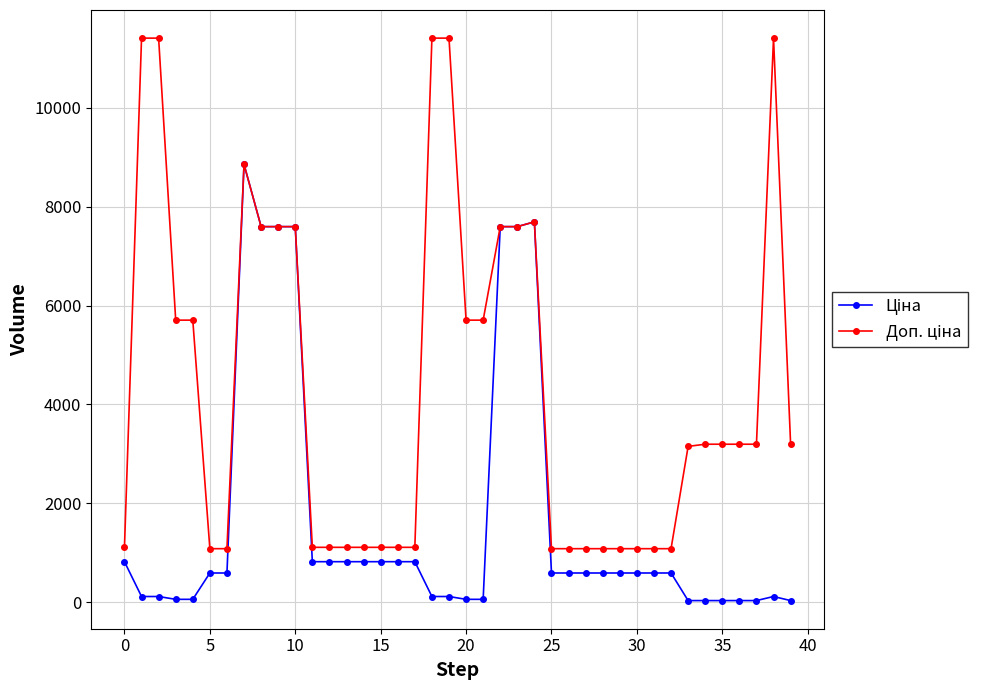

At how many categories does at least one series exceed 3430?

16